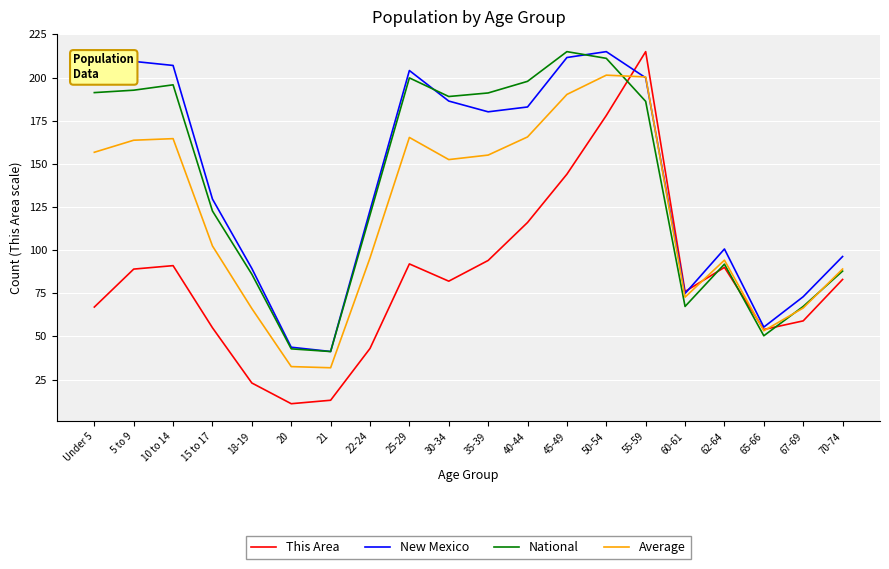

Count the number of data series in this chart.

4